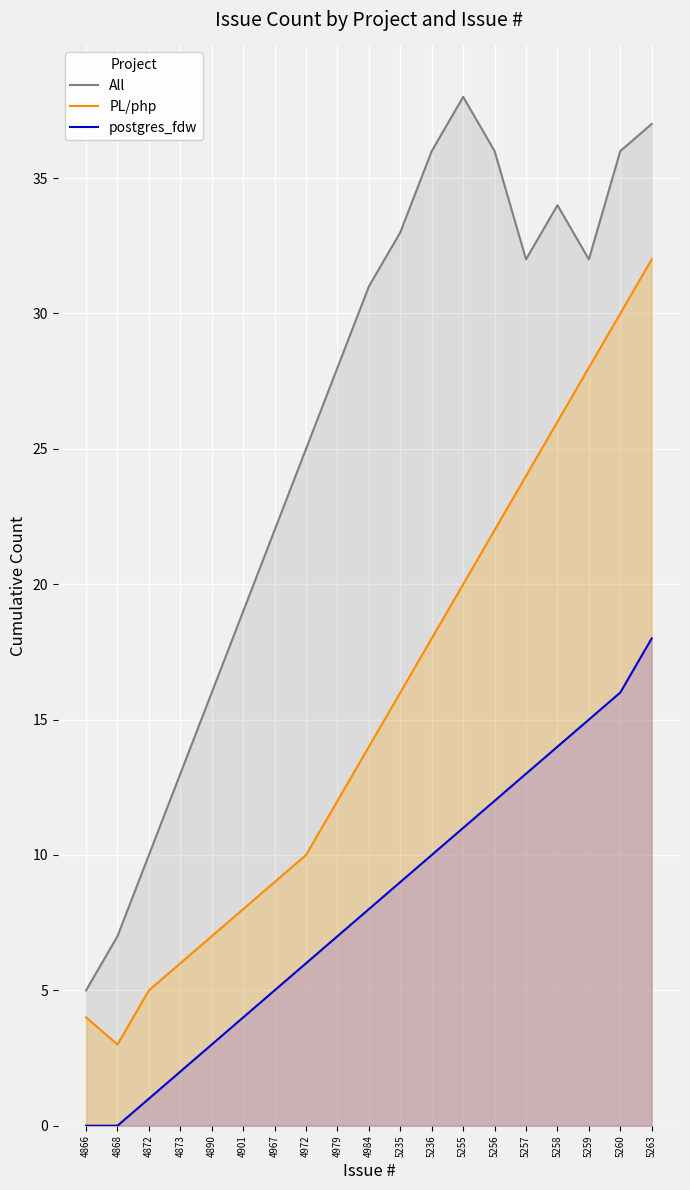

At how many categories does at least one series exceed 22?

12